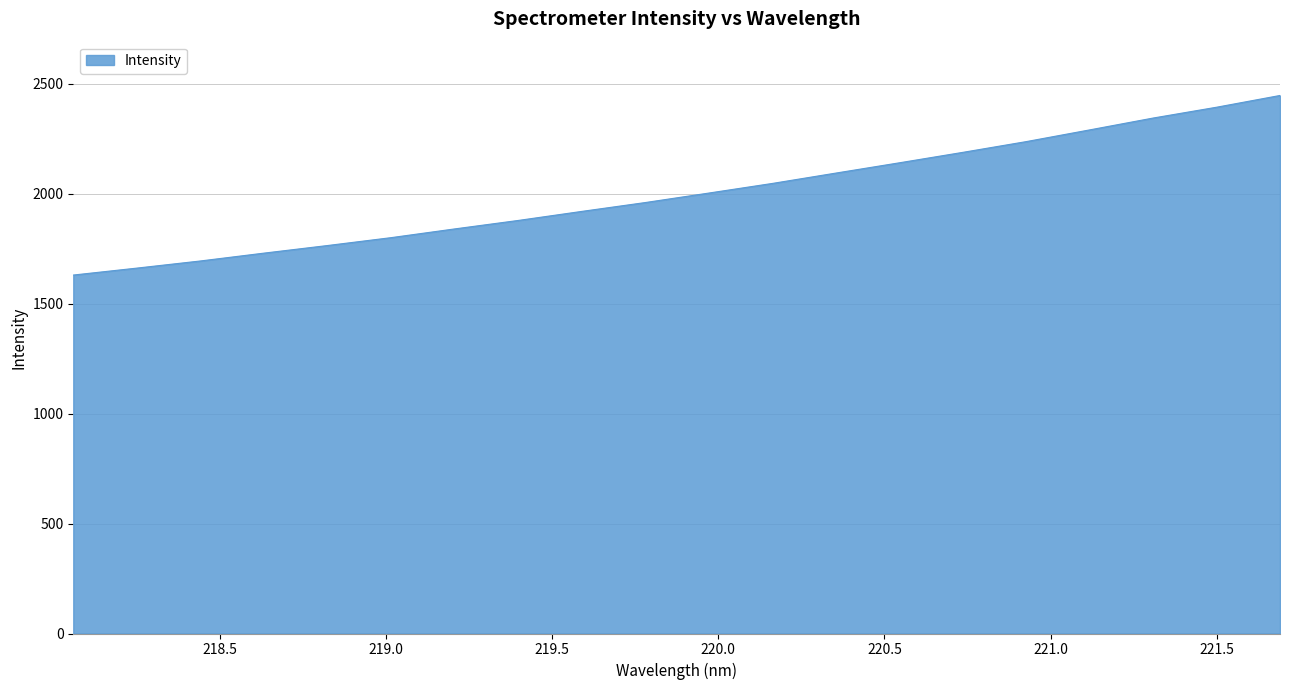

What is the difference between the maximum and minimum values?

816.8